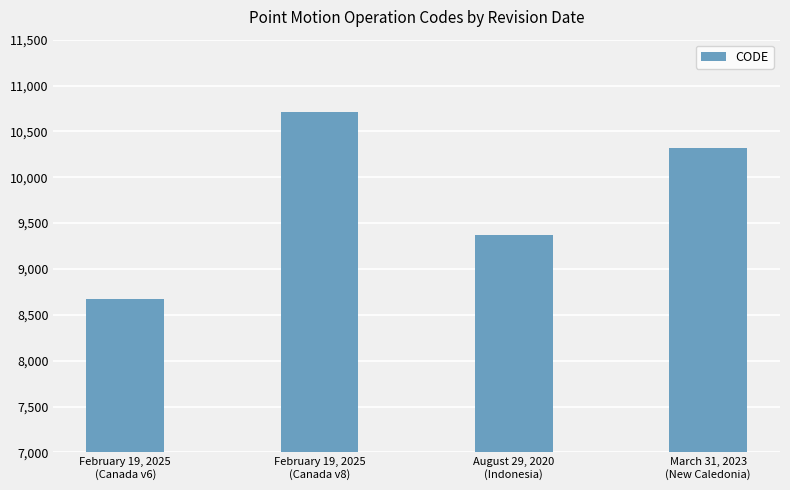

Which label corresponds to the smallest value in the chart?

February 19, 2025
(Canada v6)